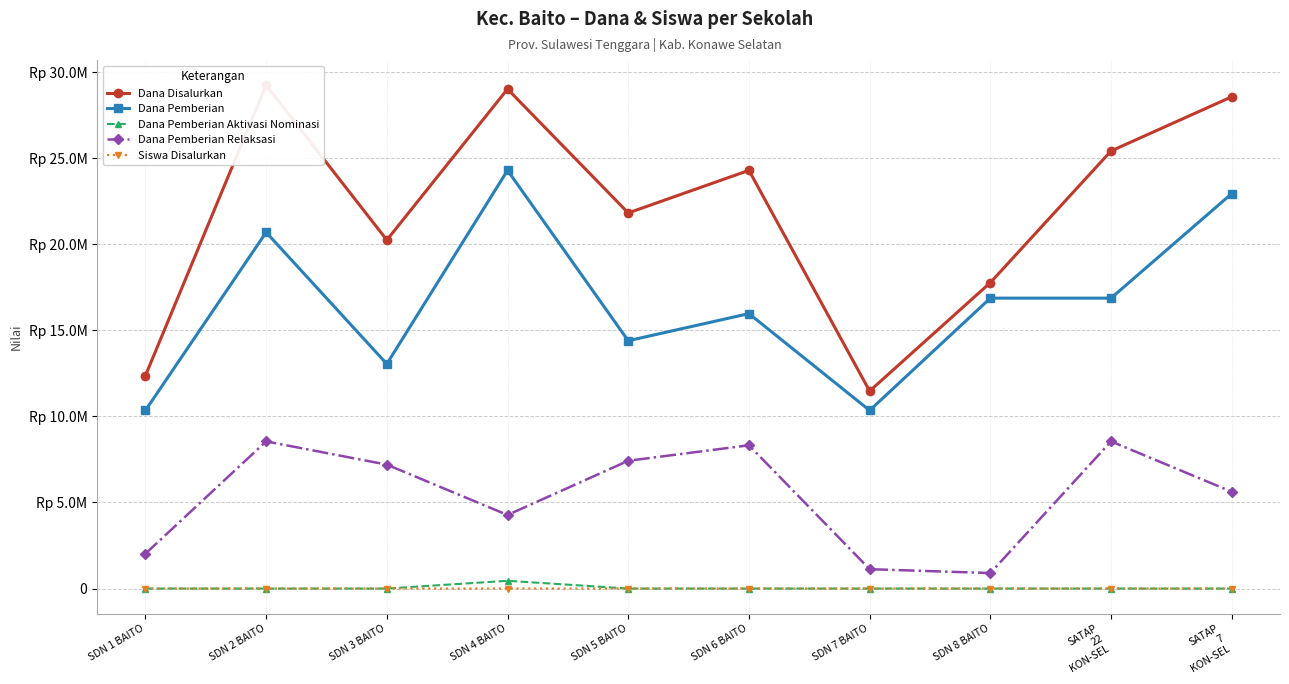

True or false: Siswa Disalurkan and Dana Disalurkan cross at least once.

False